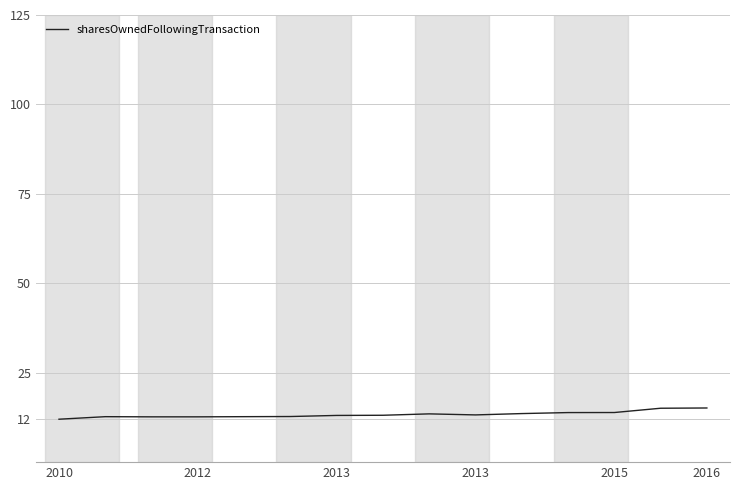

What is the difference between the maximum and minimum values?

3.1